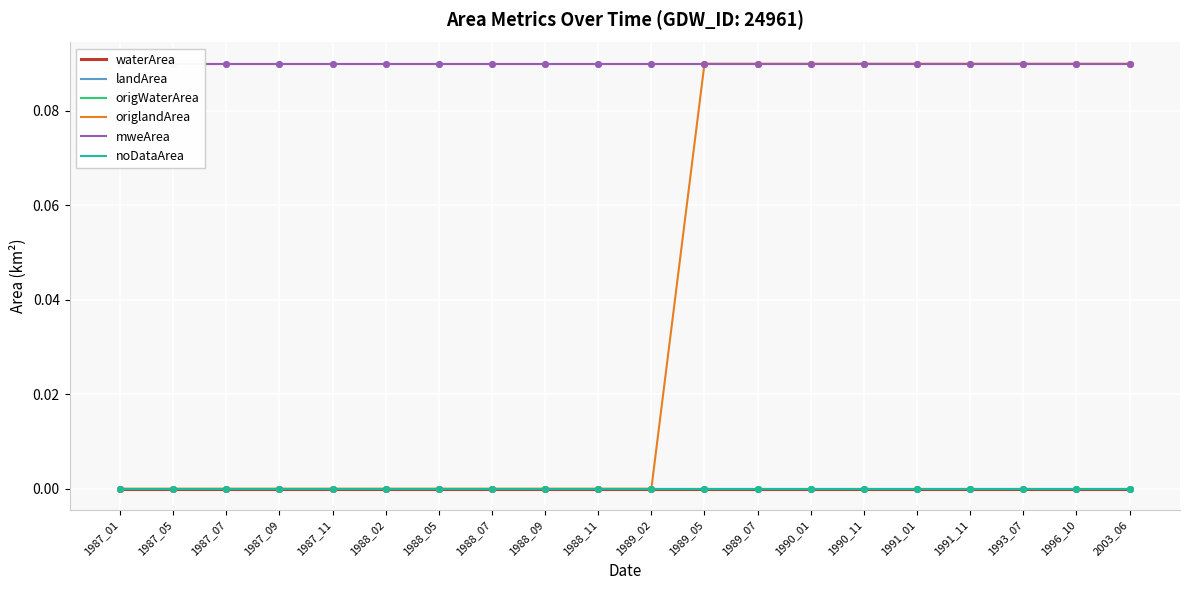

Which has a higher value, 1988_09 or 1988_07?

1988_09